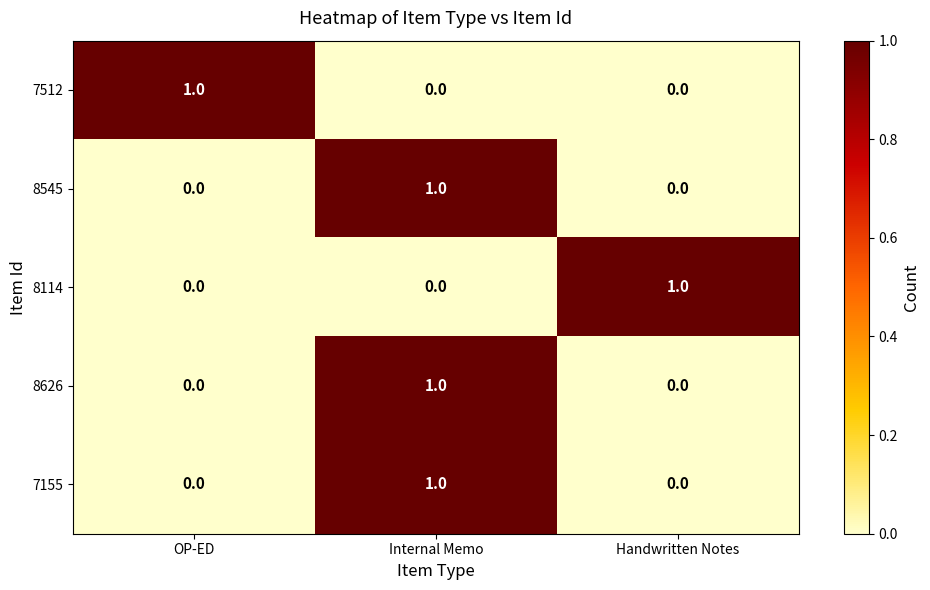

At which label does 7512 reach its peak?

OP-ED